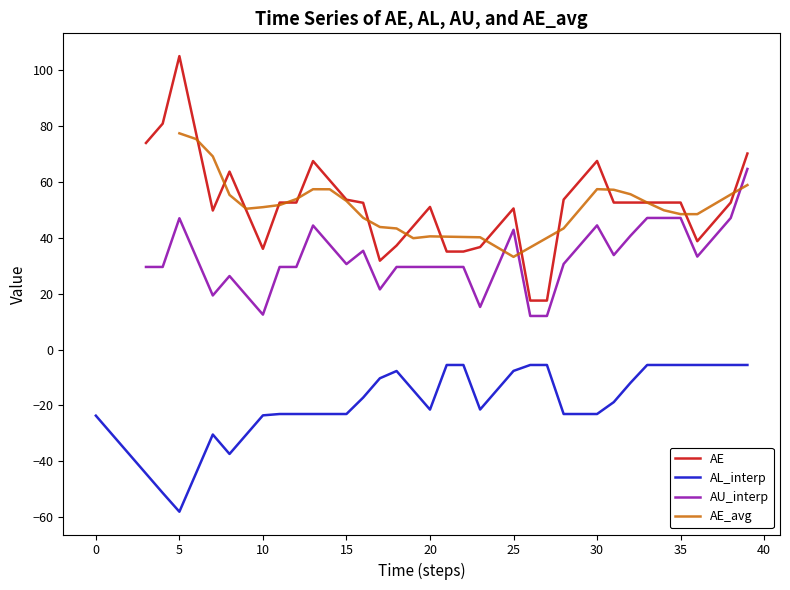

What is the difference between the highest and lowest values at 17?

54.1